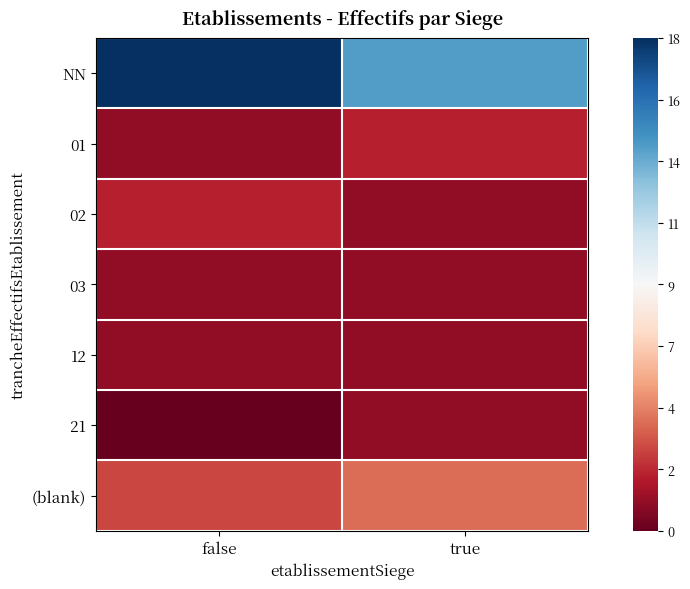

At which category is the sum across all series the highest?

false